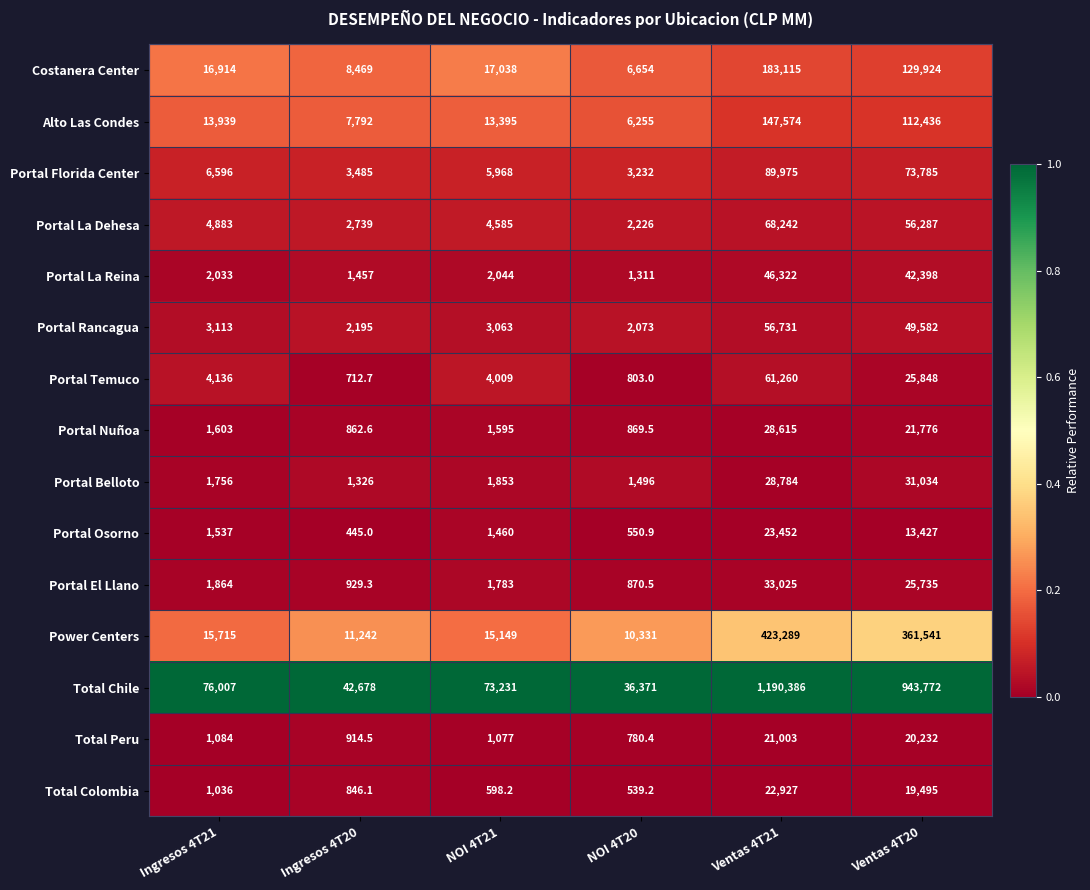

What is the greatest value displayed?

1190386.0